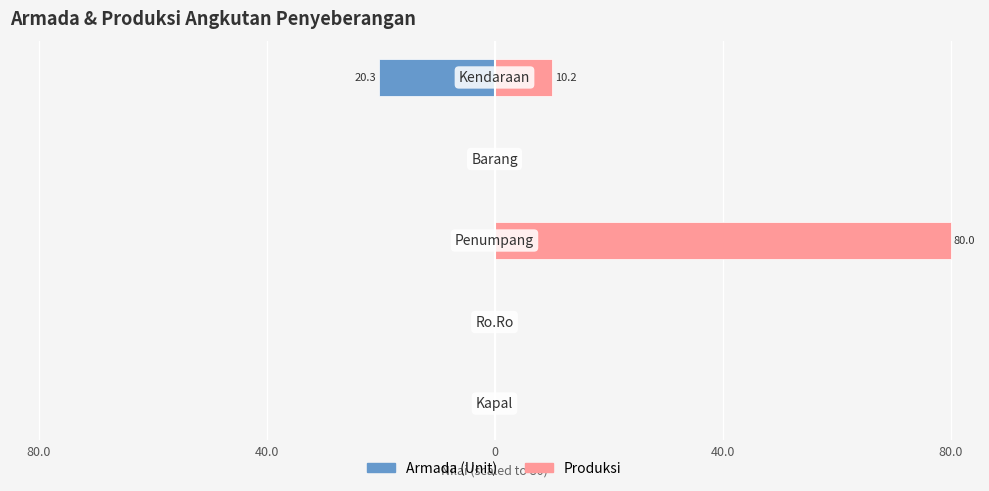

Reading left to right, transcribe all the data shown in this chart.

nilai (left): 80.0=-0.0	40.0=-0.0	0=0.0	40.0=0.0	80.0=-20.3
nilai (right): 80.0=0.0	40.0=0.0	0=80.0	40.0=0.0	80.0=10.2